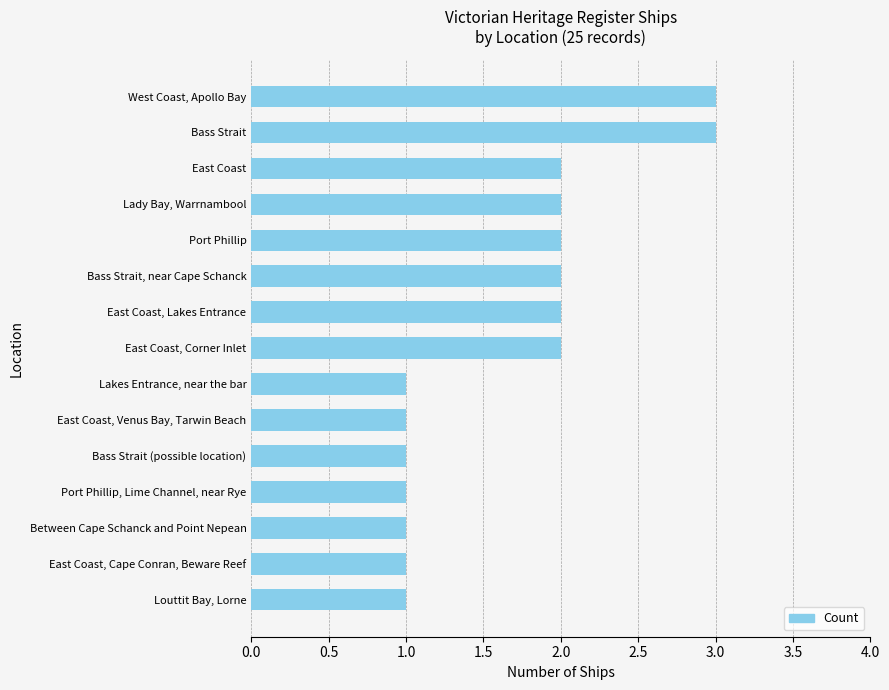

Which has a higher value, Bass Strait or Bass Strait, near Cape Schanck?

Bass Strait